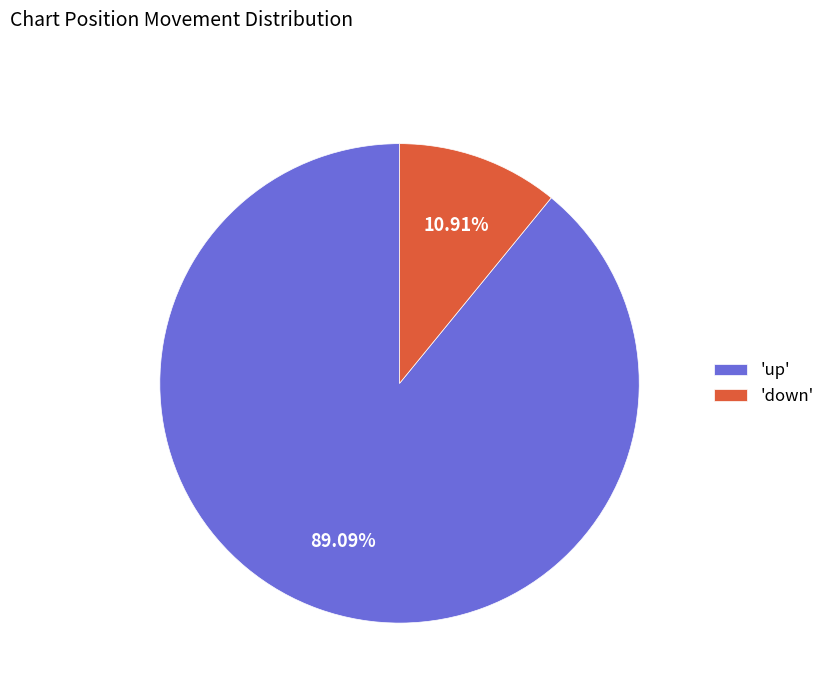

Is there any slice that represents more than half of the pie?

Yes